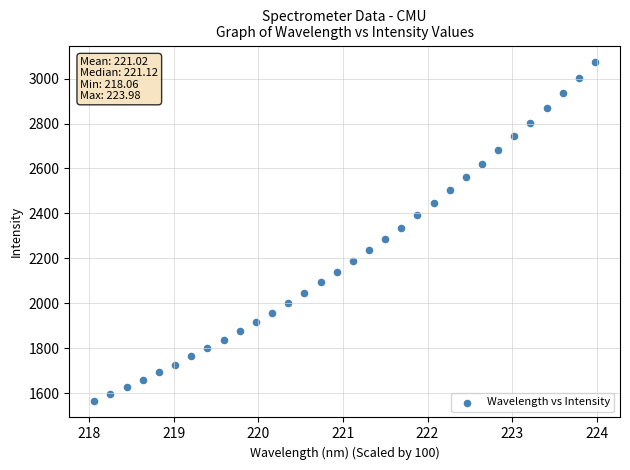

What is the range of Y values (max minus min)?

1505.2